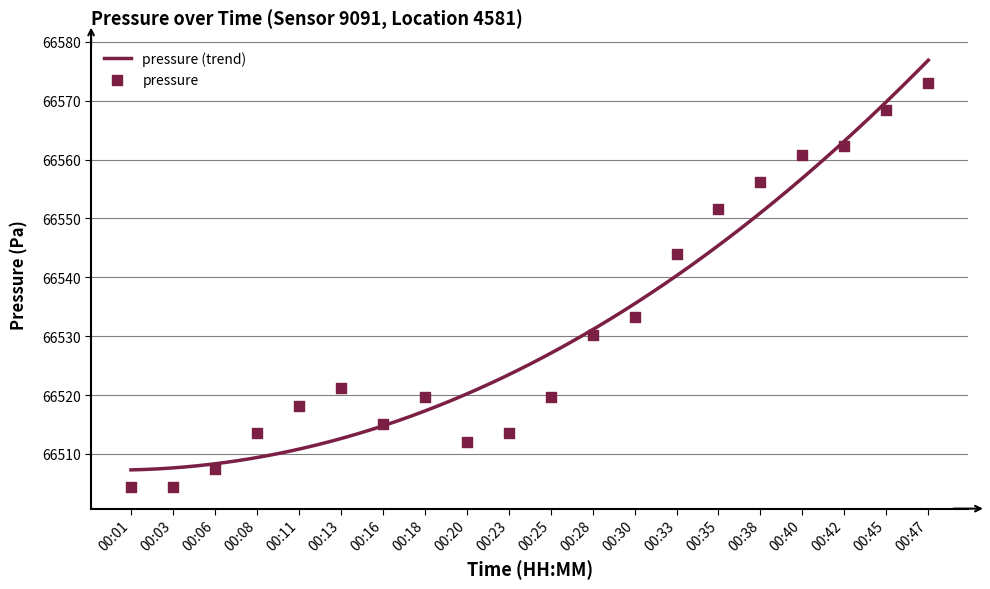

What is the change in value from 00:03 to 00:18?

+15.3